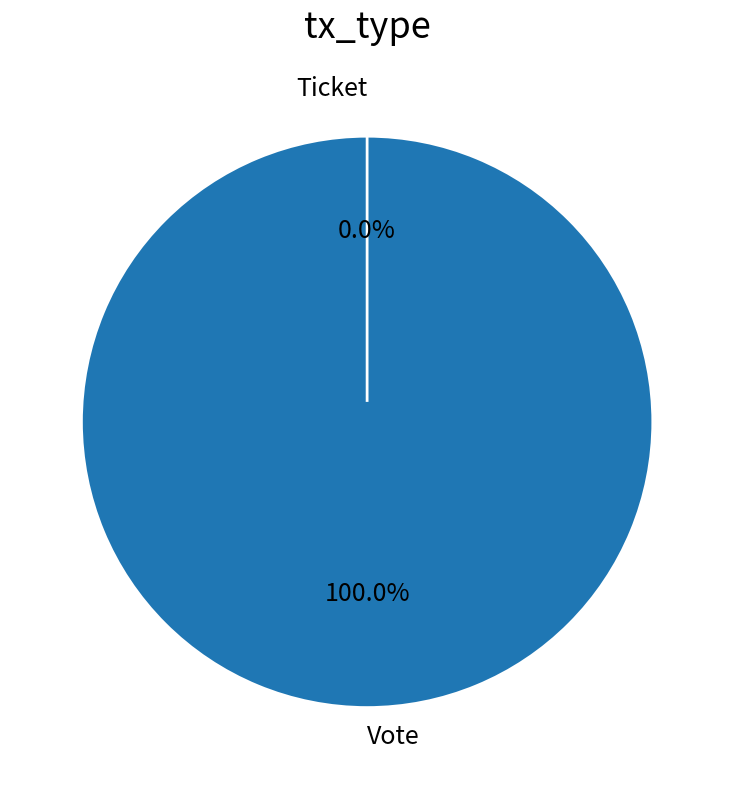

Which category has the smallest portion of the pie?

Ticket